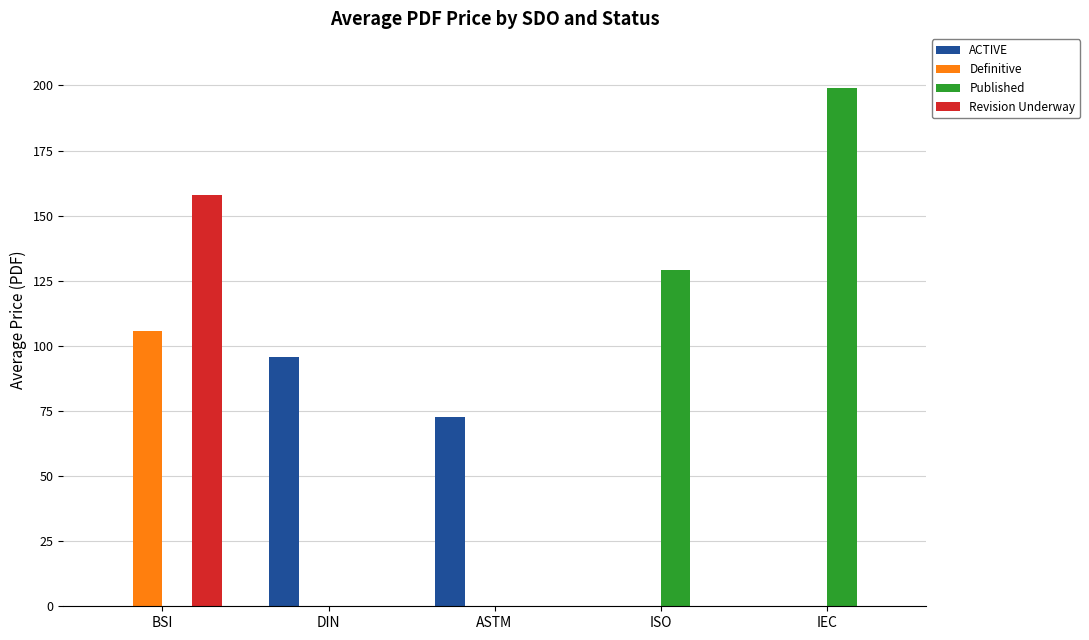

What is the sum of all Definitive values?

105.9